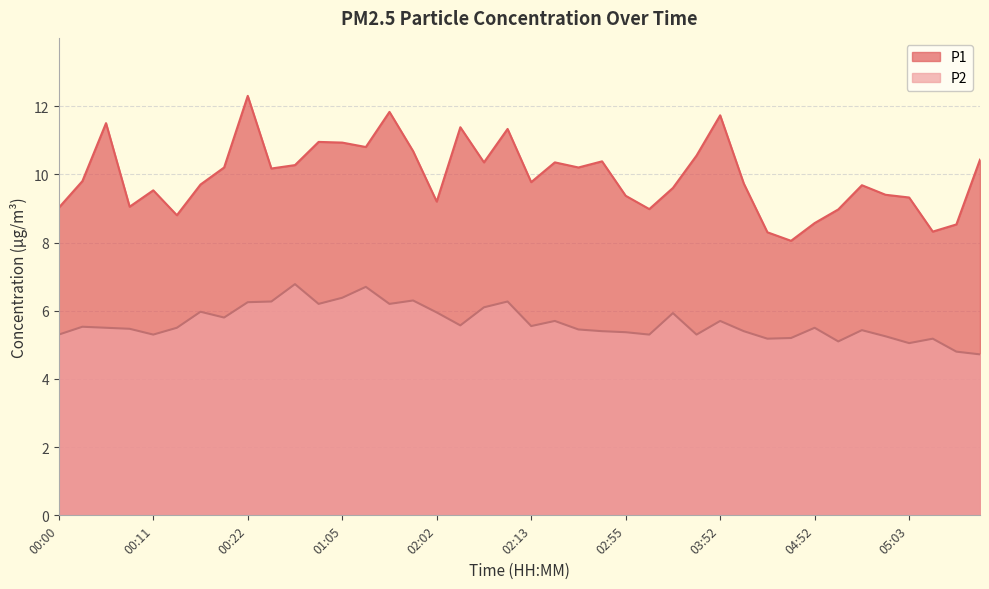

What is the difference between the highest and lowest values at 00:28?

3.5